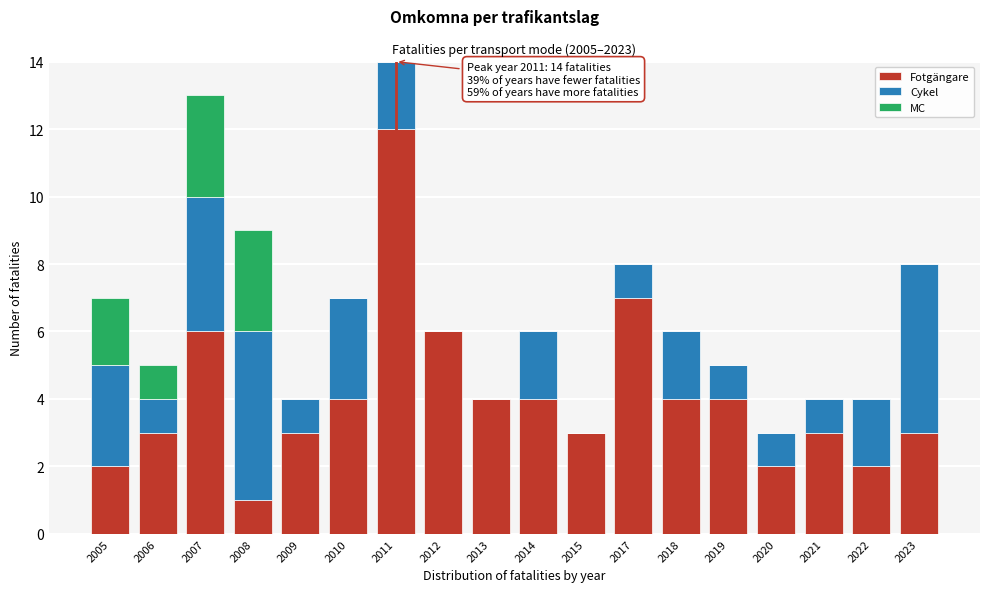

The value of Fotgängare at 2019 is 4. True or false?

True